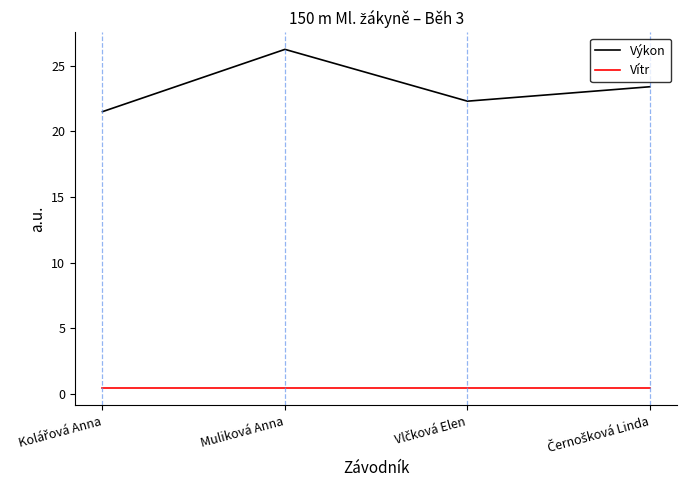

What is the sum of all Vítr values?

1.6